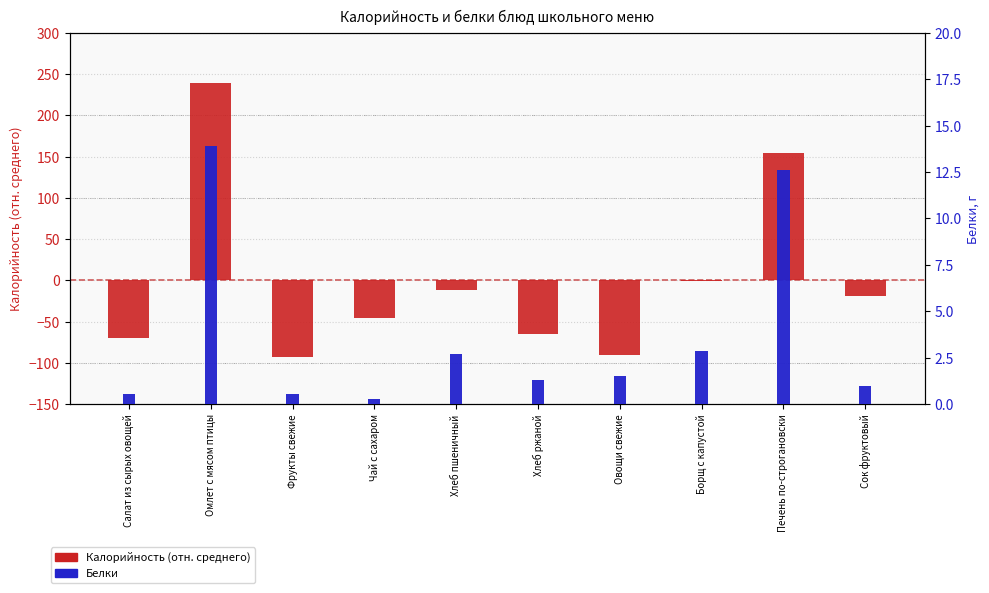

At which label does Белки first exceed 1?

Омлет с мясом птицы